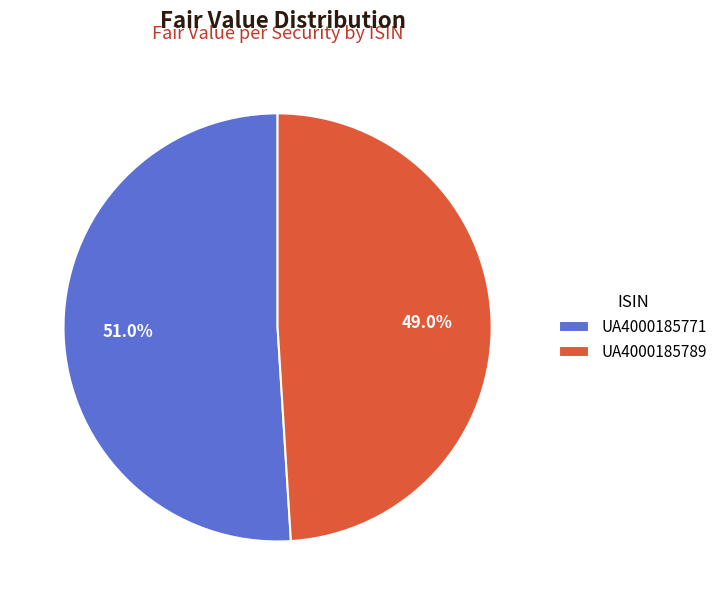

To the nearest percent, what is the combined percentage of UA4000185771 and UA4000185789?

100%